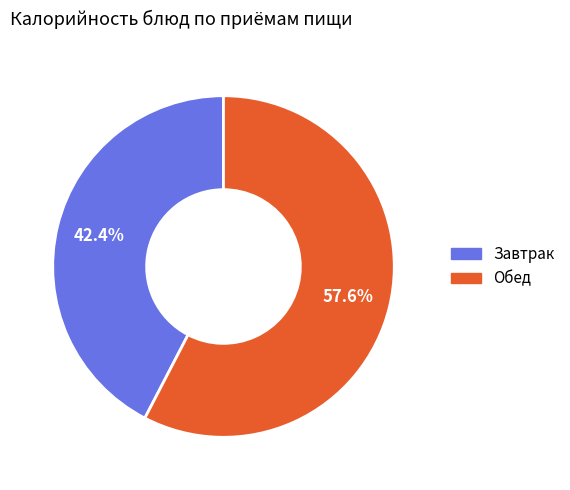

Is there any slice that represents more than half of the pie?

Yes